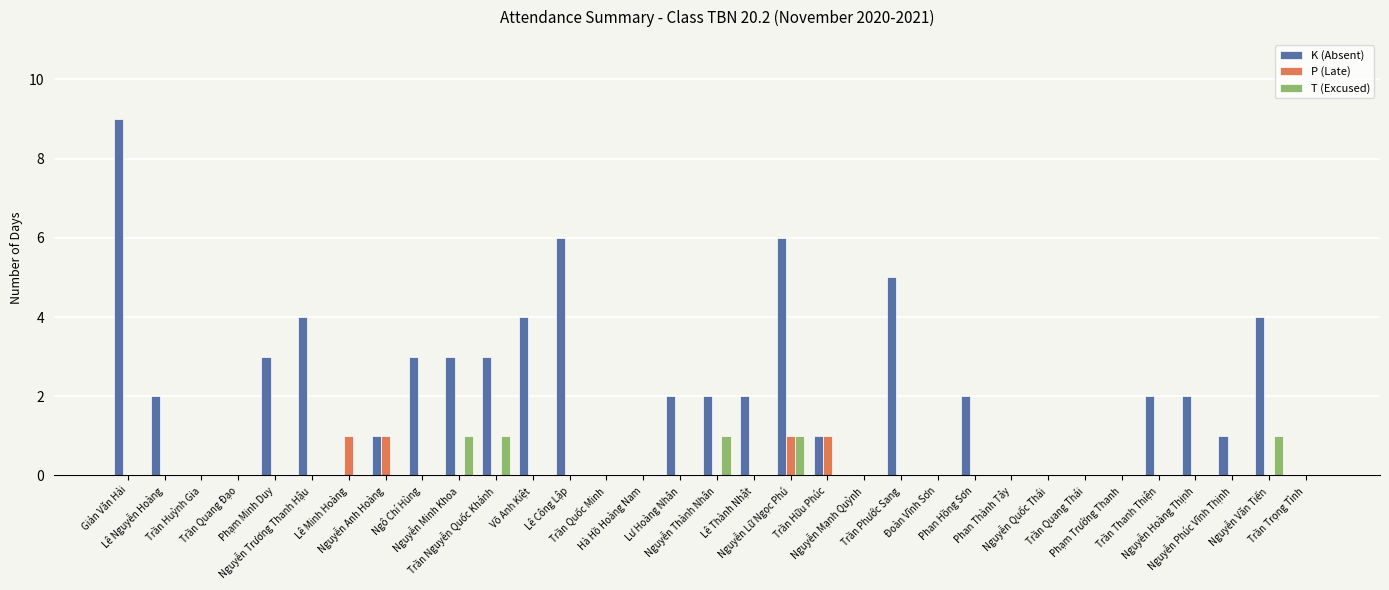

Is it true that P (Late) equals -1 at Ngô Chí Hùng?

False